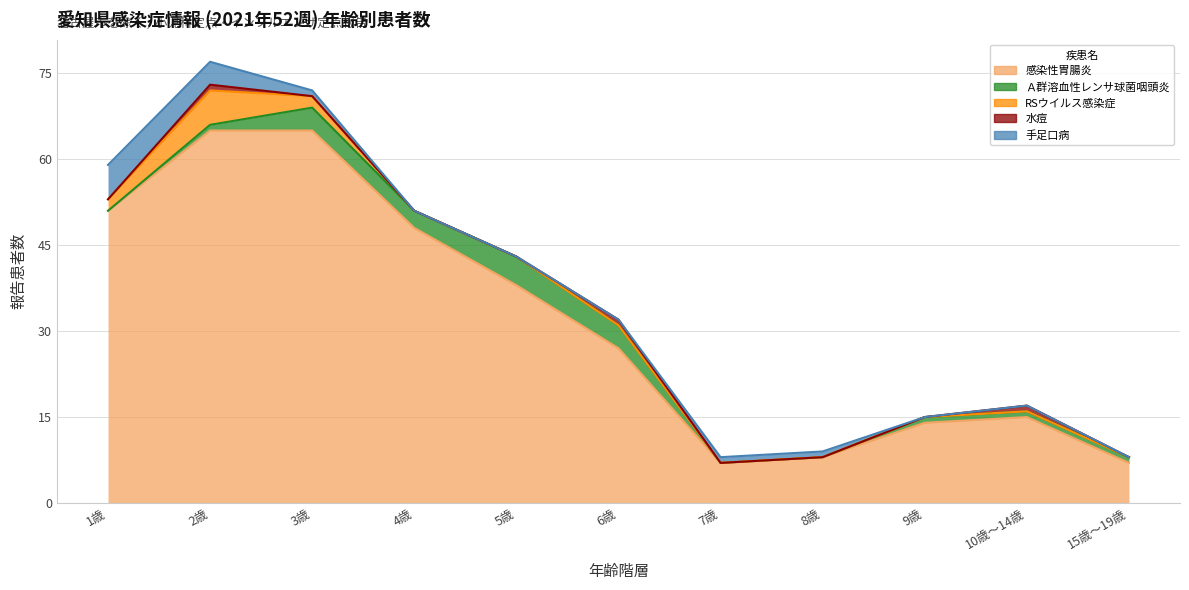

Reading left to right, extract all data points from this chart.

感染性胃腸炎: 1歳=51	2歳=65	3歳=65	4歳=48	5歳=38	6歳=27	7歳=7	8歳=8	9歳=14	10歳～14歳=15	15歳～19歳=7
Ａ群溶血性レンサ球菌咽頭炎: 1歳=0	2歳=1	3歳=4	4歳=3	5歳=5	6歳=4	7歳=0	8歳=0	9歳=1	10歳～14歳=1	15歳～19歳=1
RSウイルス感染症: 1歳=2	2歳=6	3歳=2	4歳=0	5歳=0	6歳=0	7歳=0	8歳=0	9歳=0	10歳～14歳=0	15歳～19歳=0
水痘: 1歳=0	2歳=1	3歳=0	4歳=0	5歳=0	6歳=1	7歳=0	8歳=0	9歳=0	10歳～14歳=1	15歳～19歳=0
手足口病: 1歳=6	2歳=4	3歳=1	4歳=0	5歳=0	6歳=0	7歳=1	8歳=1	9歳=0	10歳～14歳=0	15歳～19歳=0